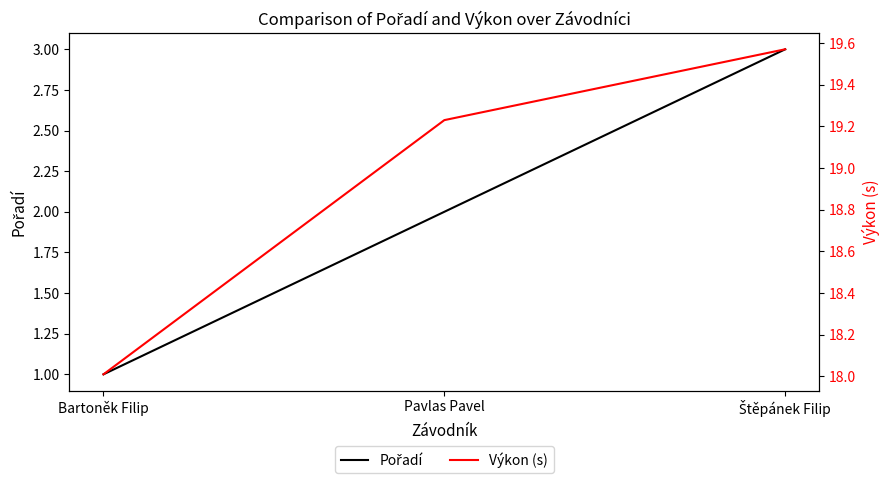

At which label is Pořadí closest to 2?

Pavlas Pavel